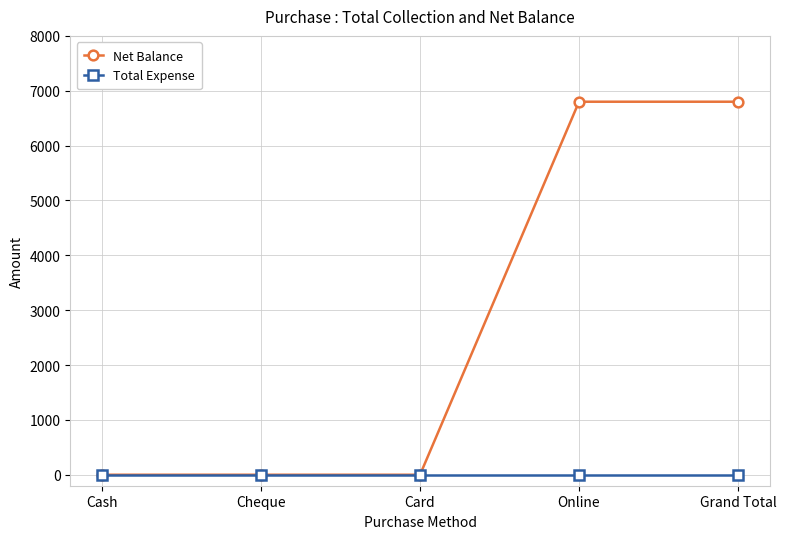

How many series are shown in this chart?

2